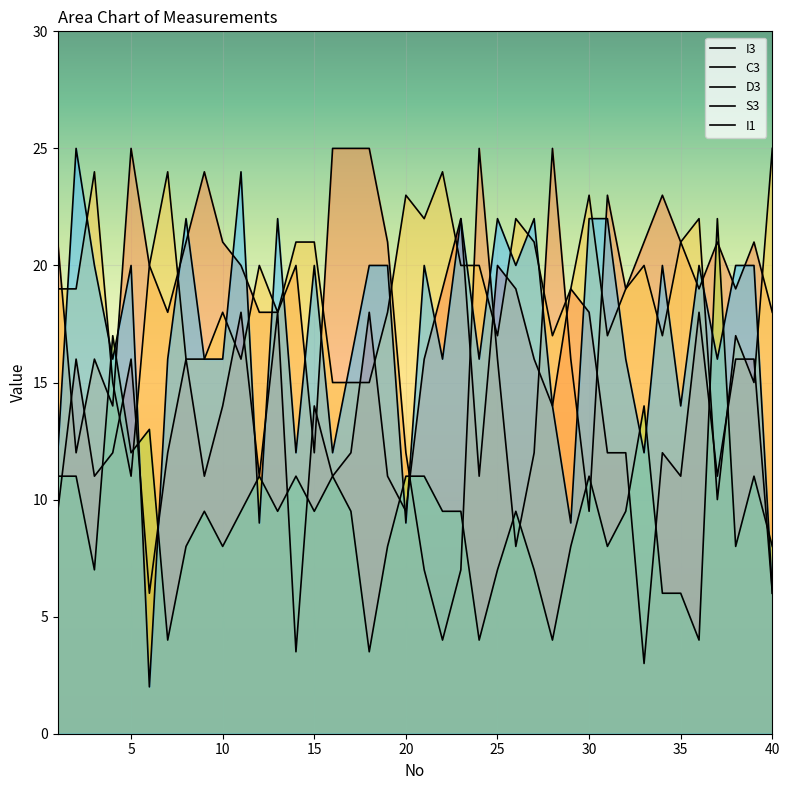

Where does the C3 series first go above 20?

1